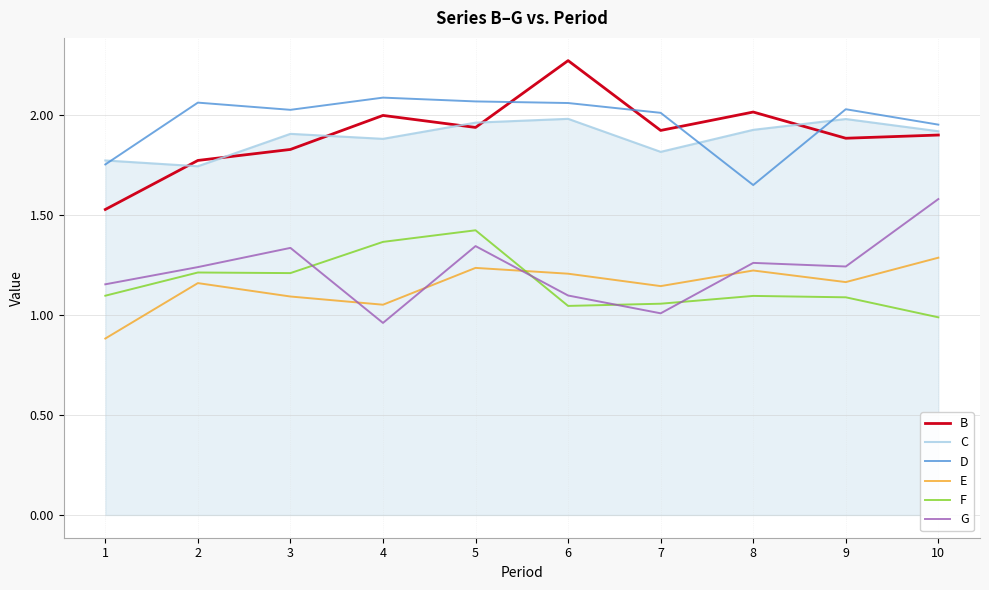

Is it true that F equals 1.2 at 3?

True